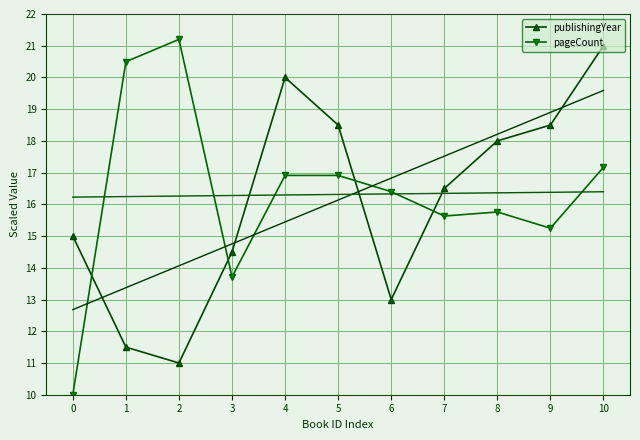

List the labels in order of pageCount value, smallest first.

0, 3, 9, 7, 8, 6, 4, 5, 10, 1, 2